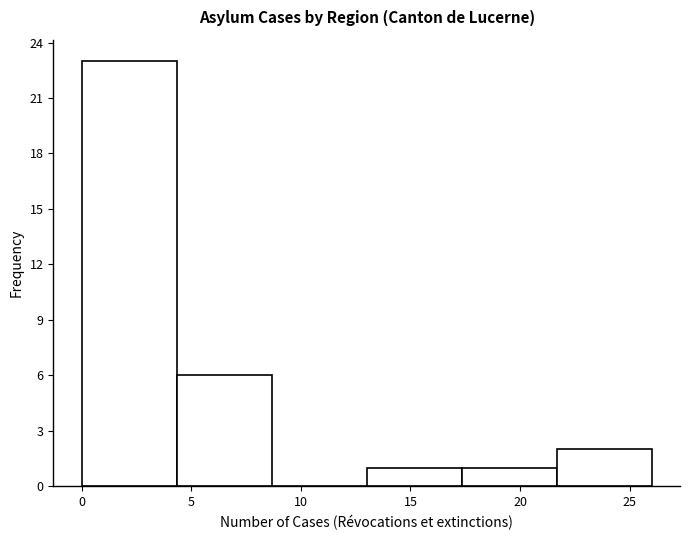

Which range on the x-axis has the tallest bar?

0.0 to 4.5